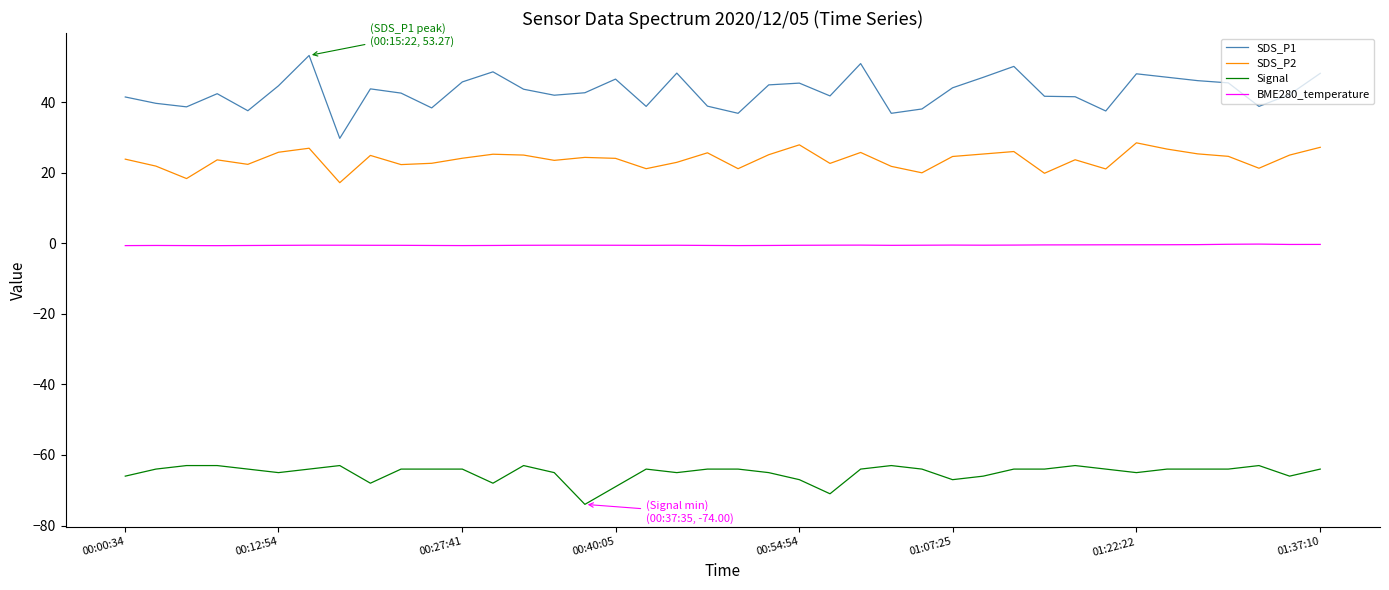

Which series has the largest range (max minus min)?

SDS_P1